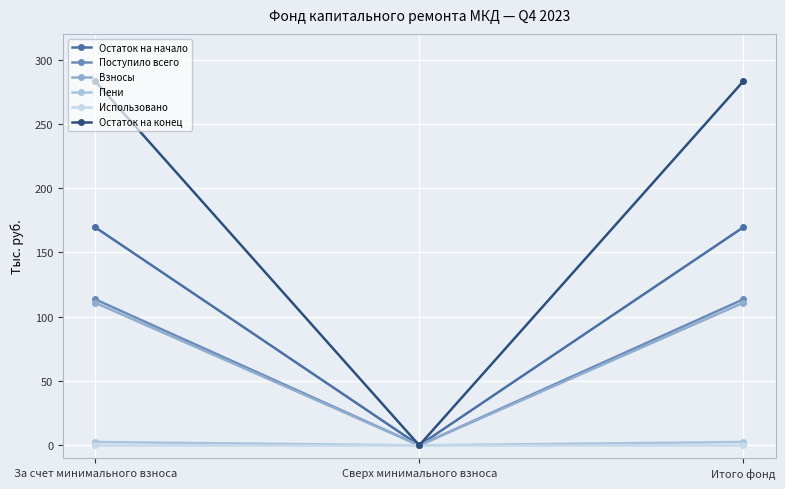

Does the chart have visible grid lines?

Yes